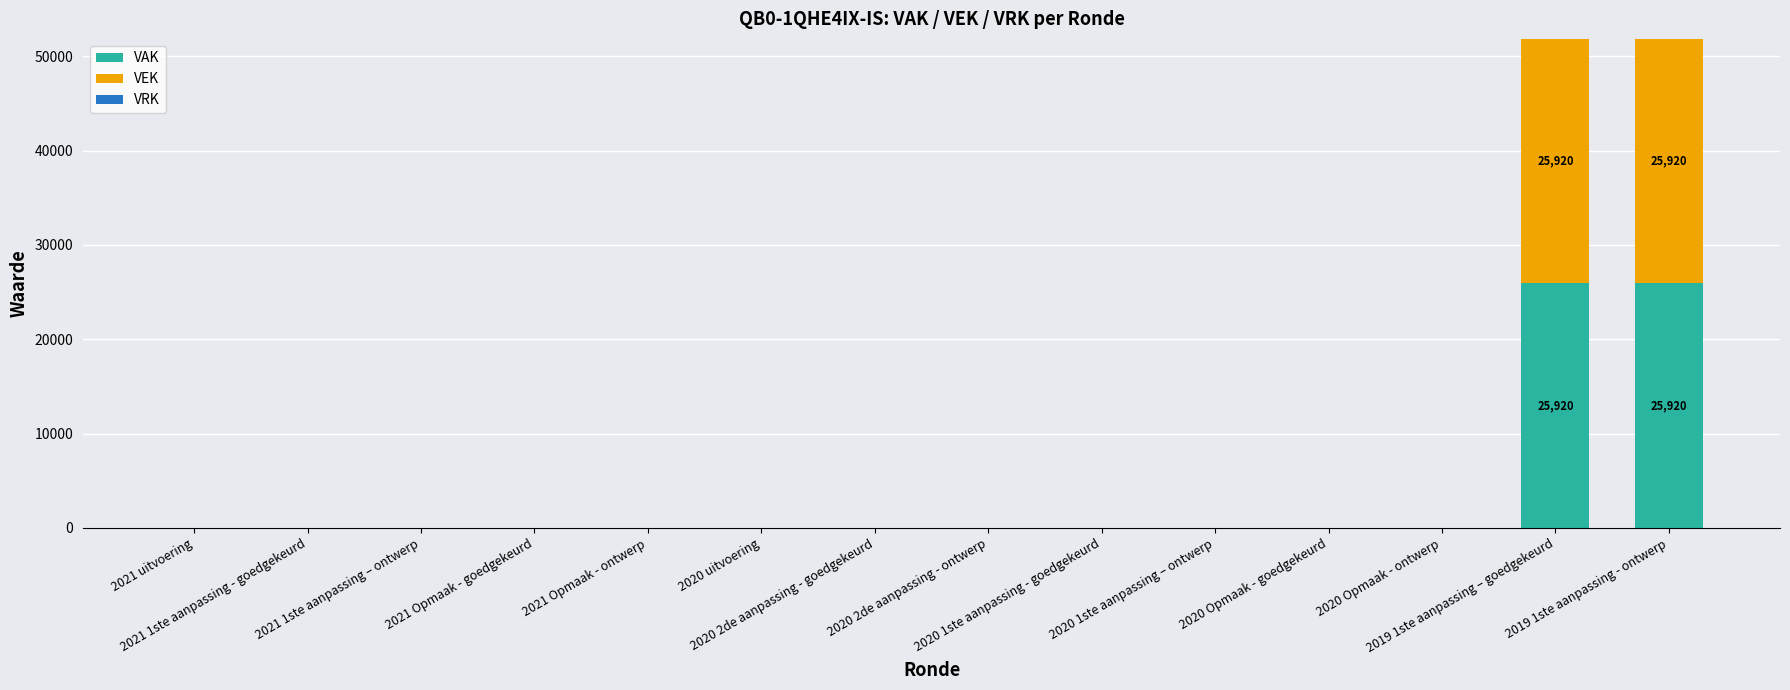

What is the highest value of the VAK series?

25920